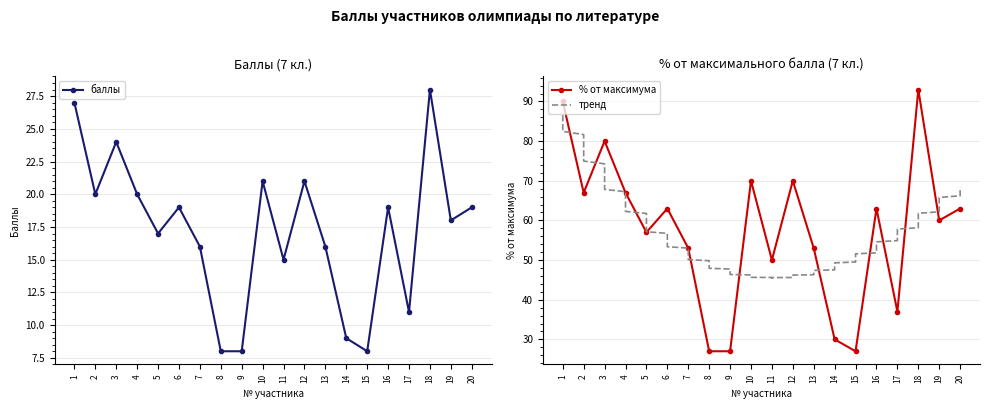

At which category does баллы reach its first local peak?

3